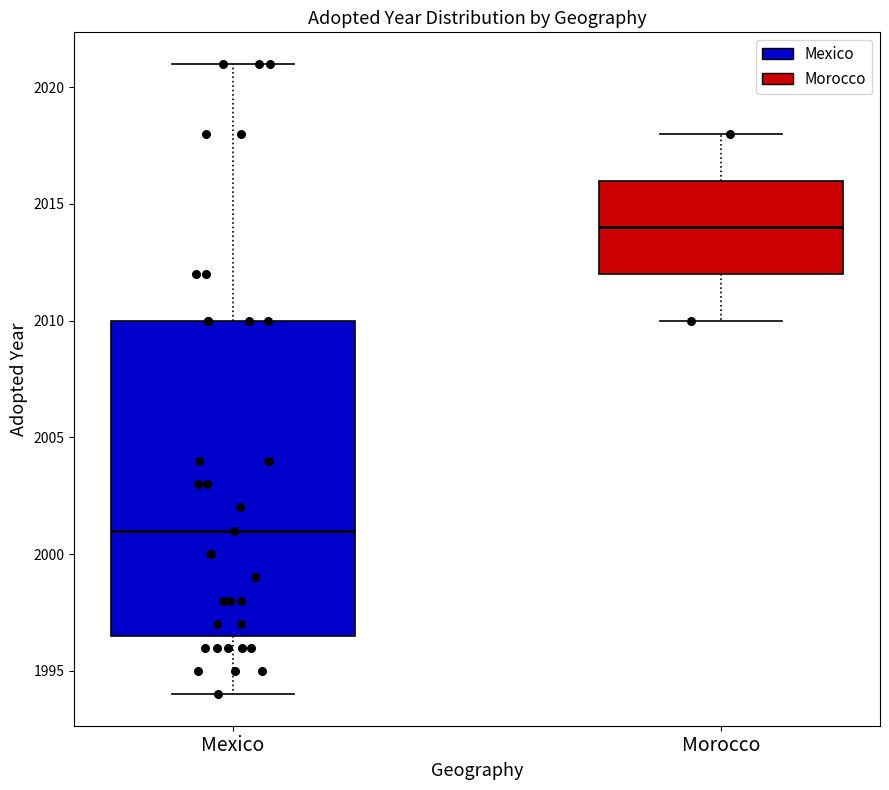

Comparing the boxes themselves (not the whiskers), which one is the tallest?

Mexico